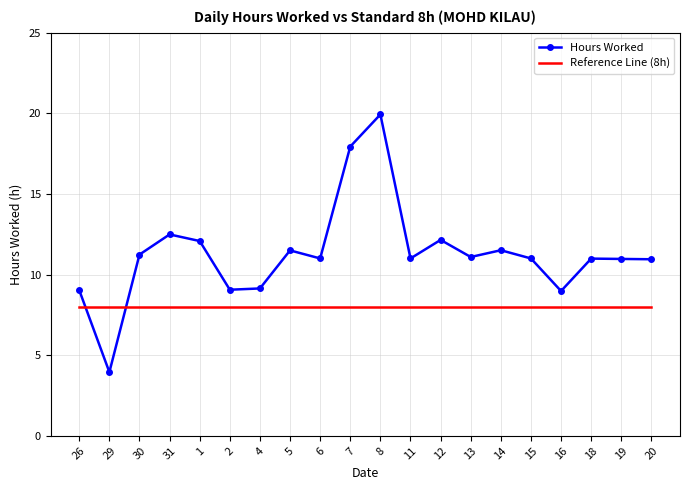

What is the minimum value shown in the chart?

4.0